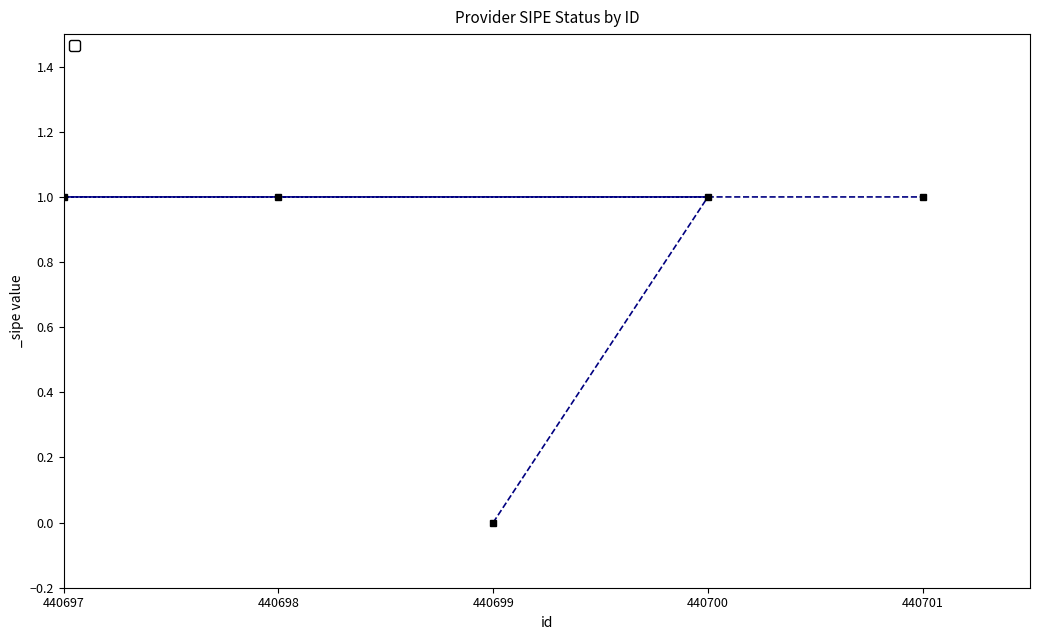

What is the maximum value shown in the chart?

1